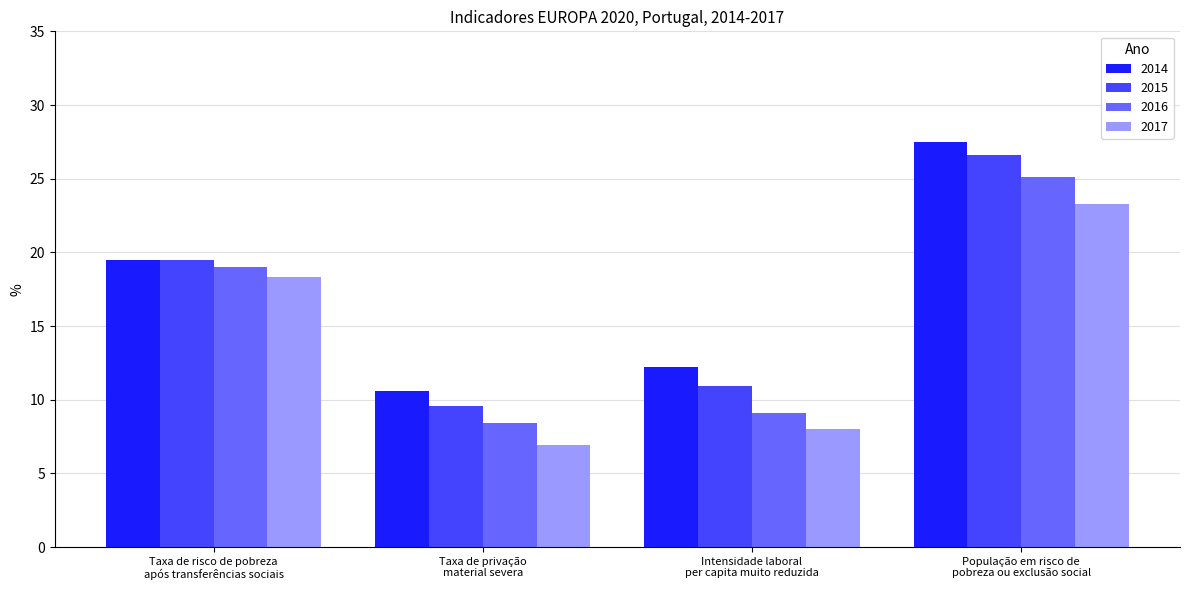

How many data points in 2014 are less than 19?

2